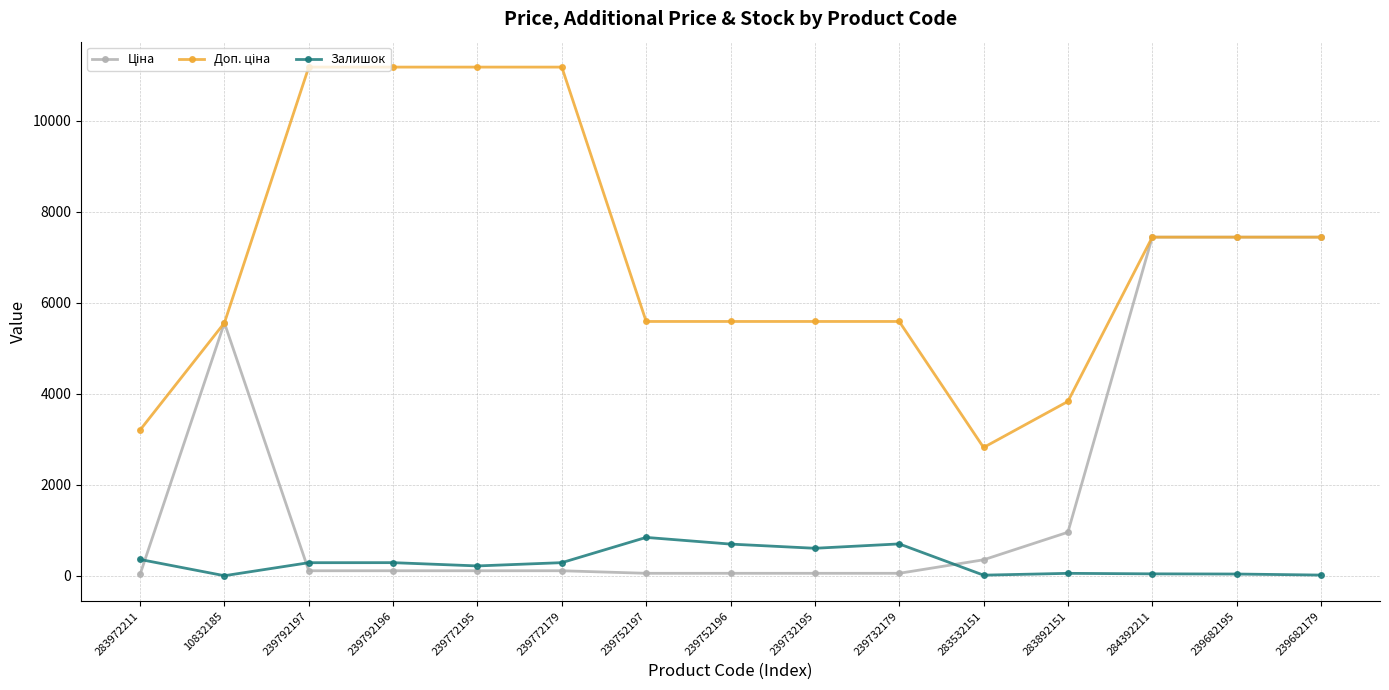

What is the value of the Залишок point at the 7th from the left?

845.0